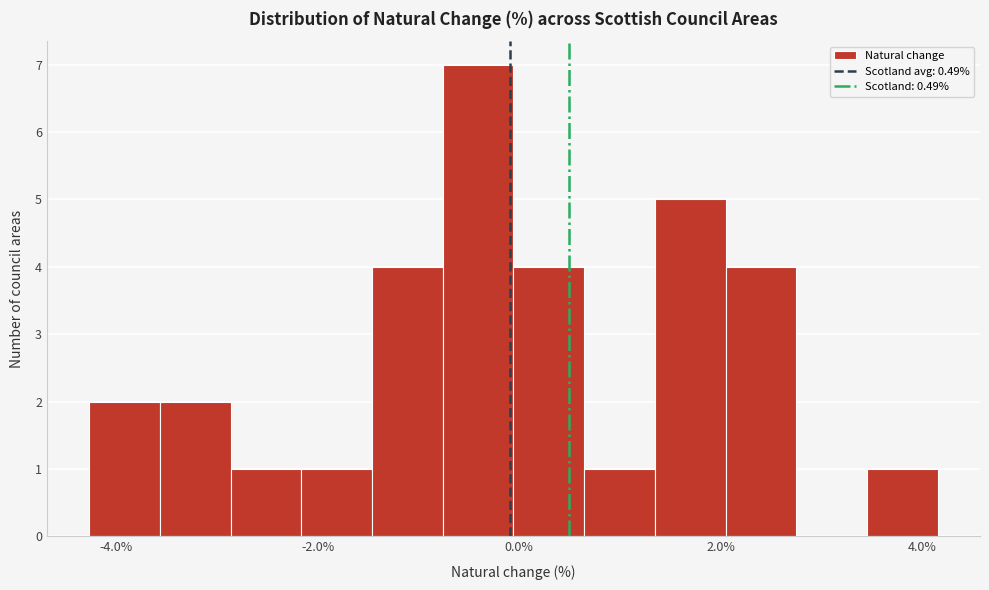

Around what value on the x-axis is the tallest bar? Give the approximate position of its centre, as read against the axis.

-0.4